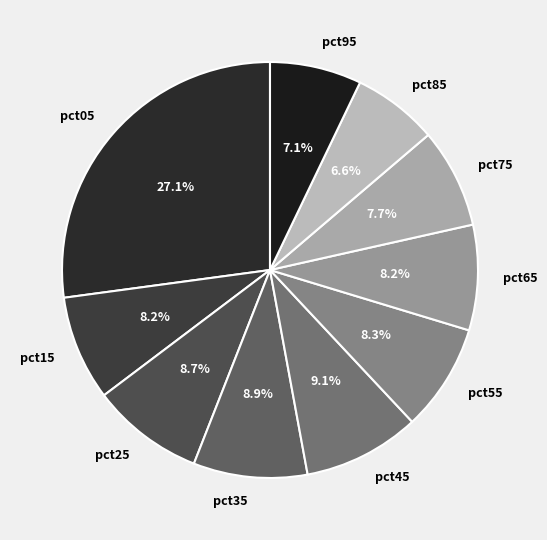

Is pct45 the majority of the pie?

No